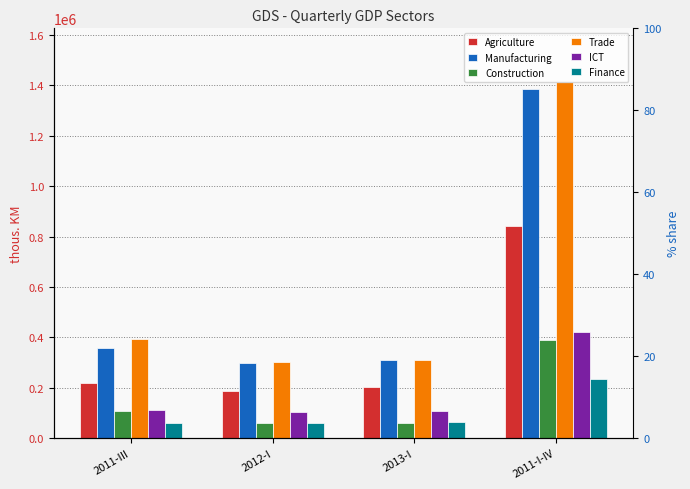

What is the sum of the Finance values at 2012-I and 2011-III?

119181.9